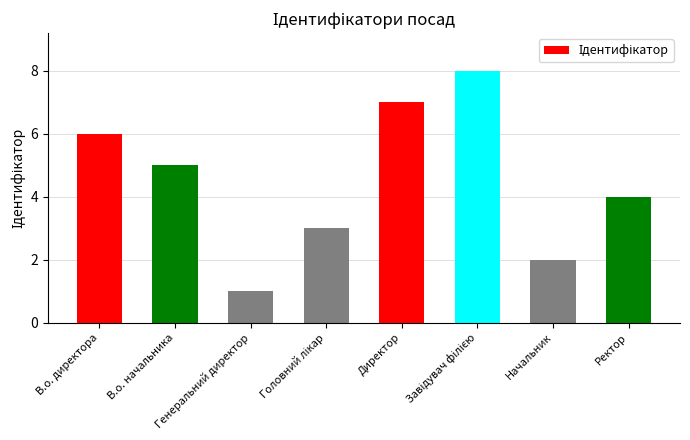

What is the greatest value displayed?

8